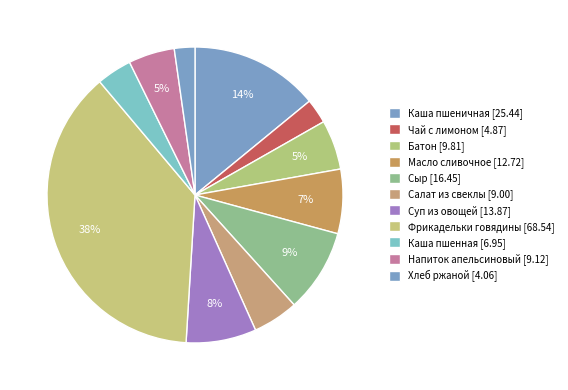

How many slices are in this pie chart?

11